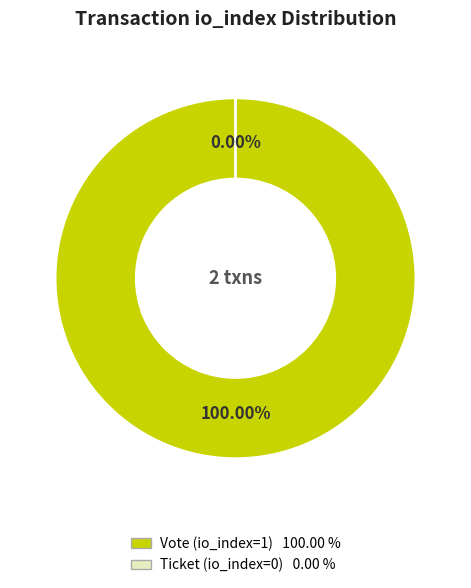

What is the largest slice in the pie chart?

Vote (io_index=1)